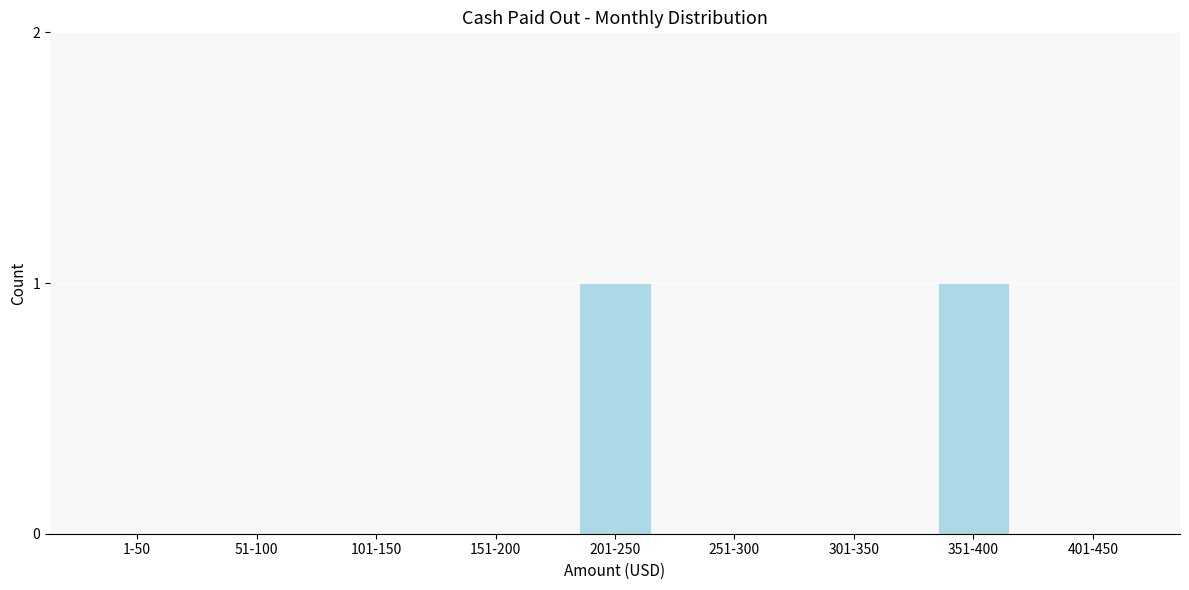

Reading left to right, extract all data points from this chart.

1-50=0	51-100=0	101-150=0	151-200=0	201-250=1	251-300=0	301-350=0	351-400=1	401-450=0